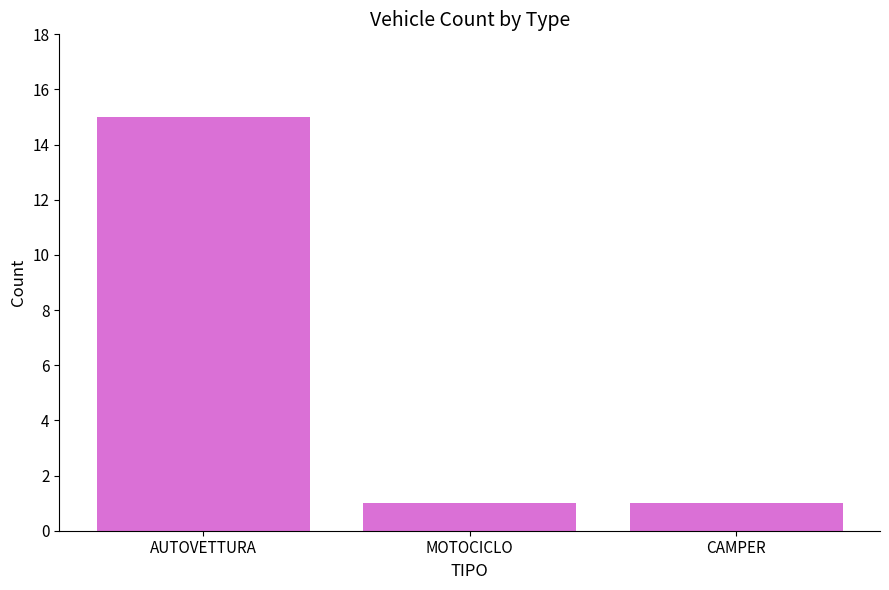

What value does the data have at MOTOCICLO?

1